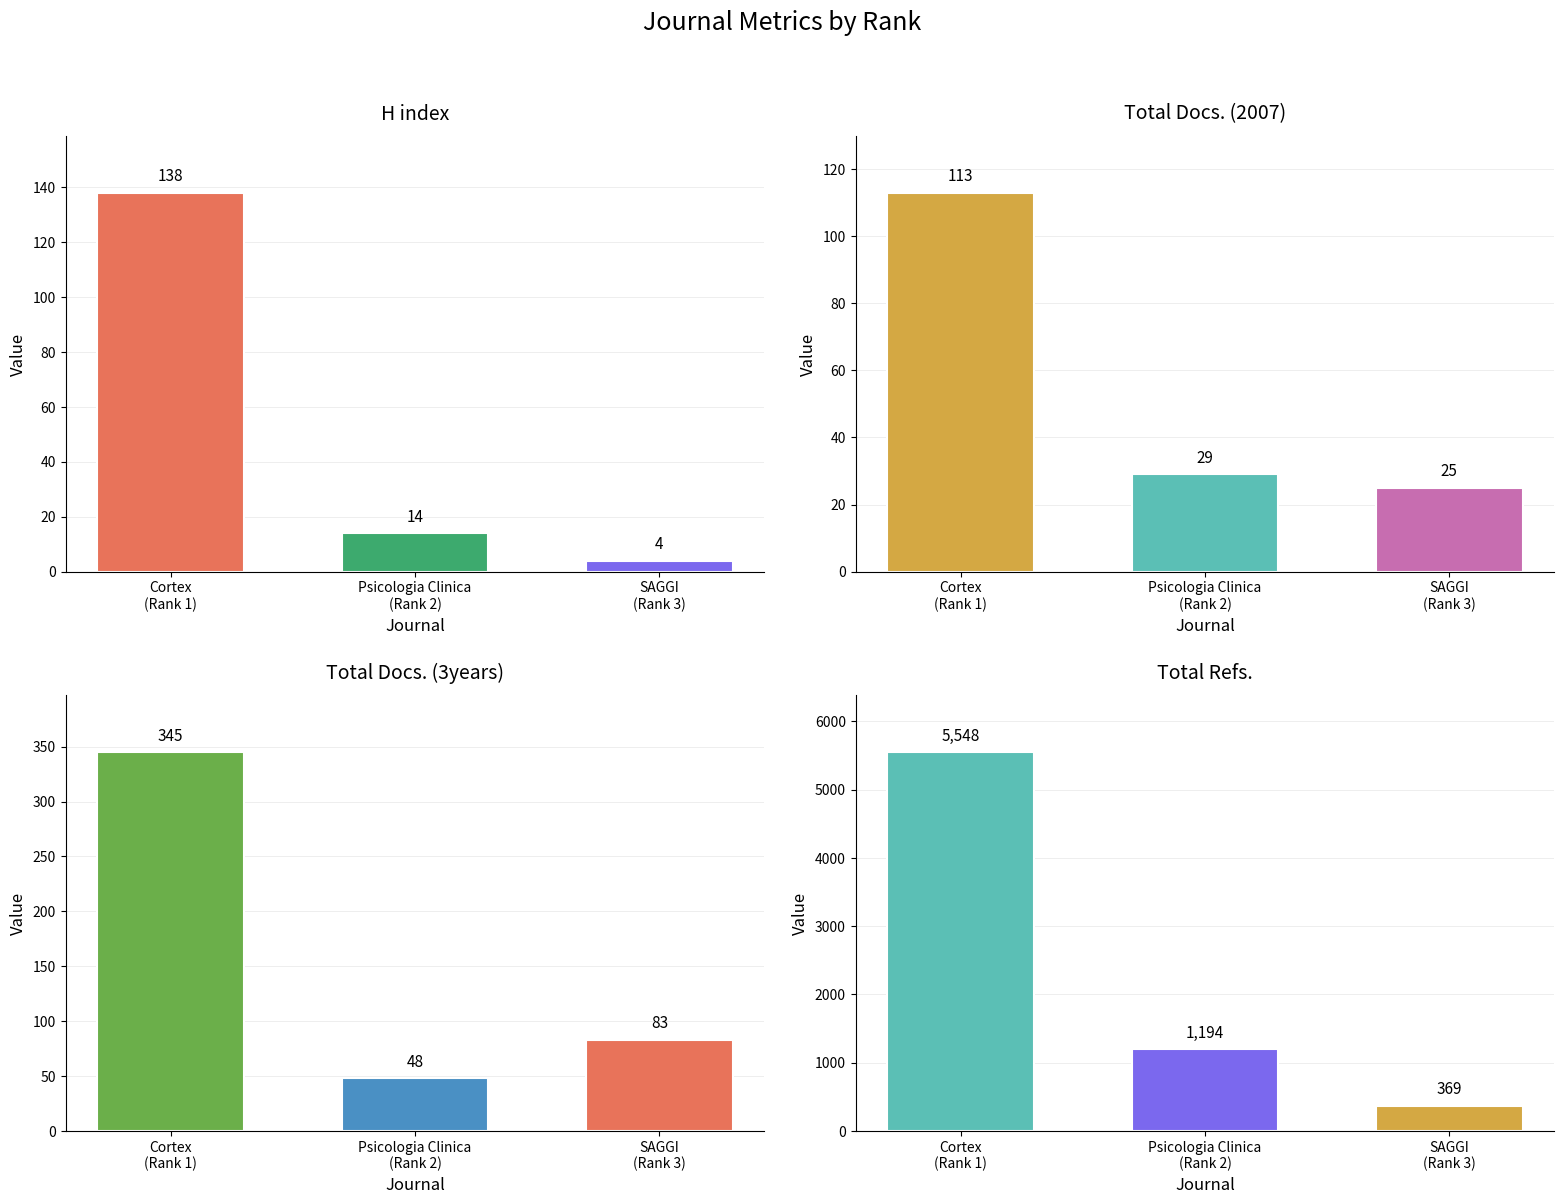

The Total Docs. (3years) series shows 151 at Cortex
(Rank 1). True or false?

False